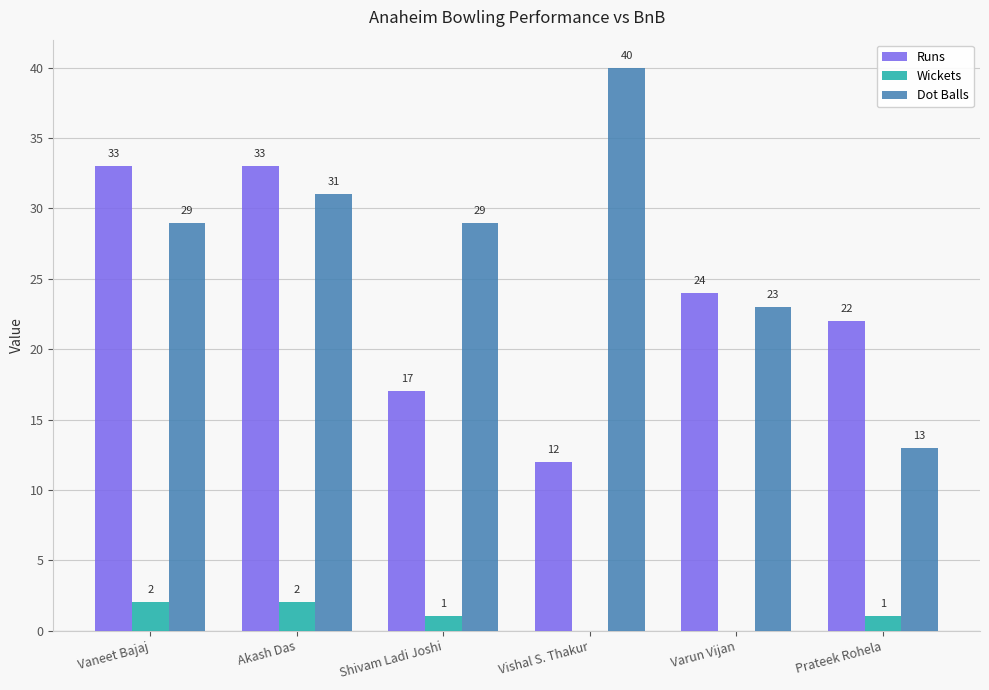

Read the Runs value at Prateek Rohela, to the nearest 10.

20